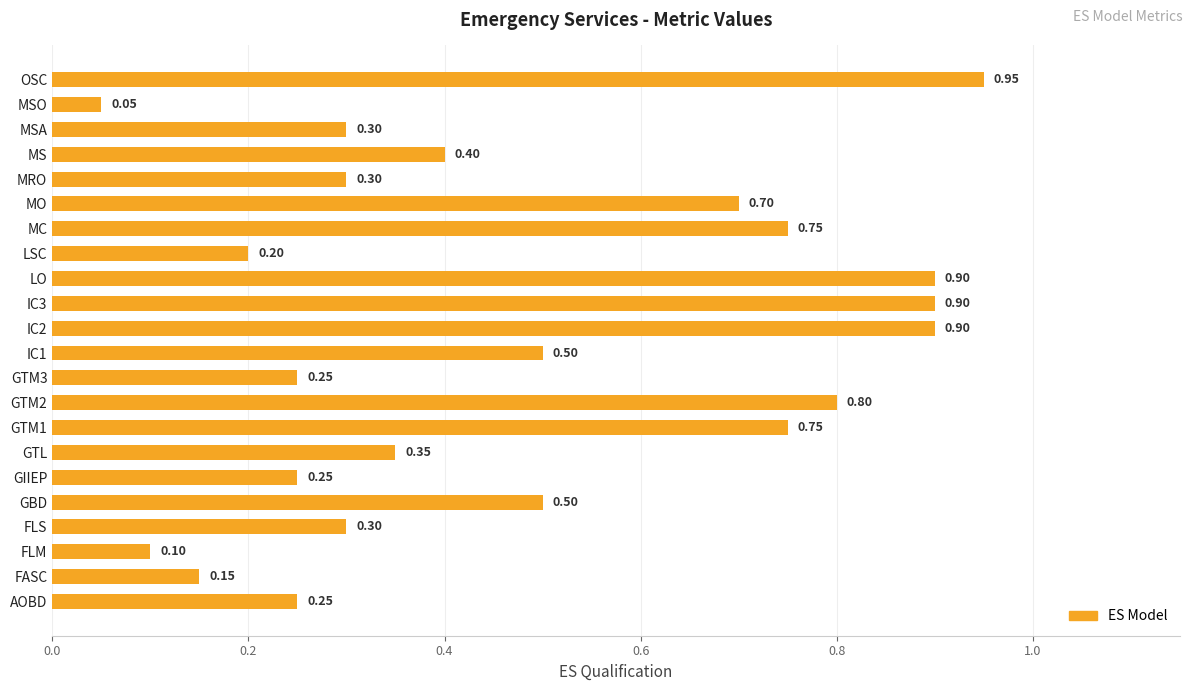

At which label is the value closest to 0?

MSO